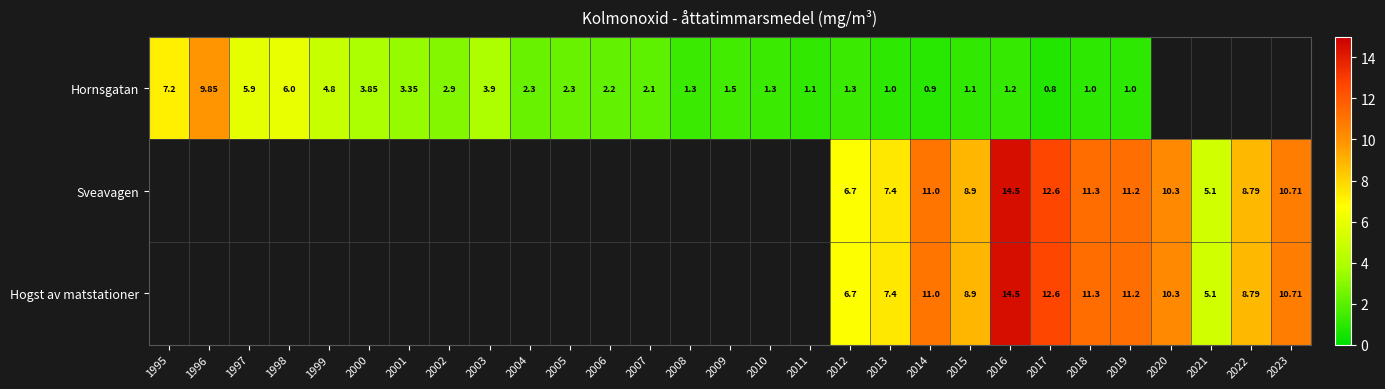

At 2015, list the series in order from largest to smallest.

Sveavagen, Hogst av matstationer, Hornsgatan